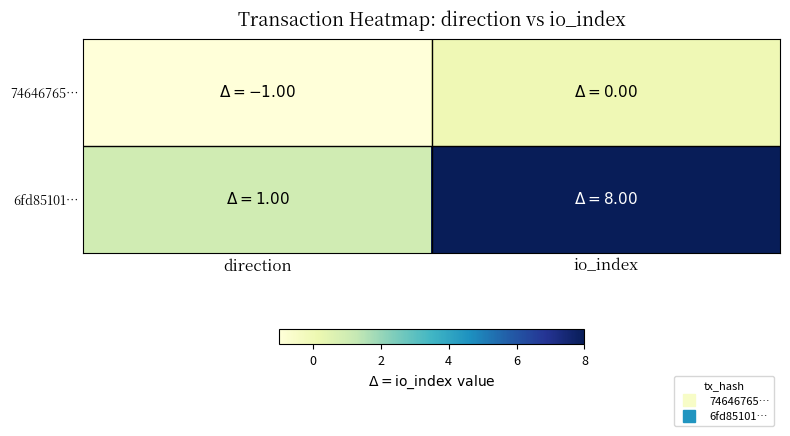

Reading left to right, list all the values displayed in this chart.

74646765…: direction=-1	io_index=0
6fd85101…: direction=1	io_index=8